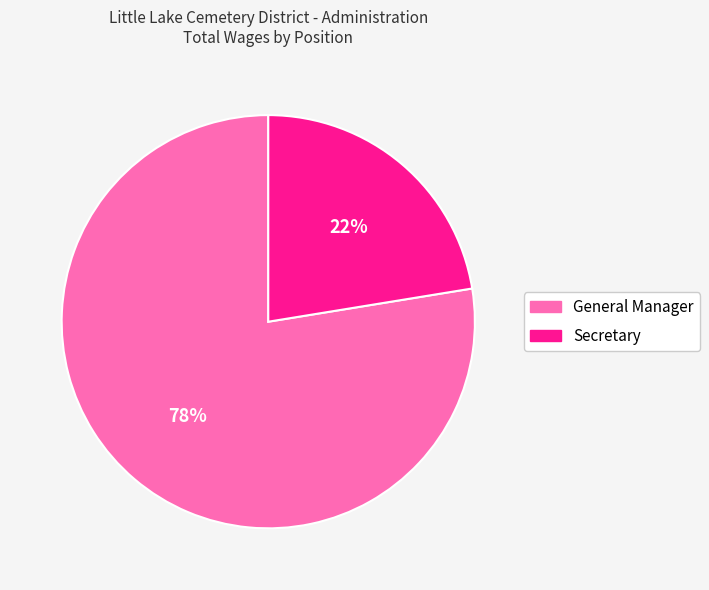

The Secretary slice represents 29% of the pie. True or false?

False